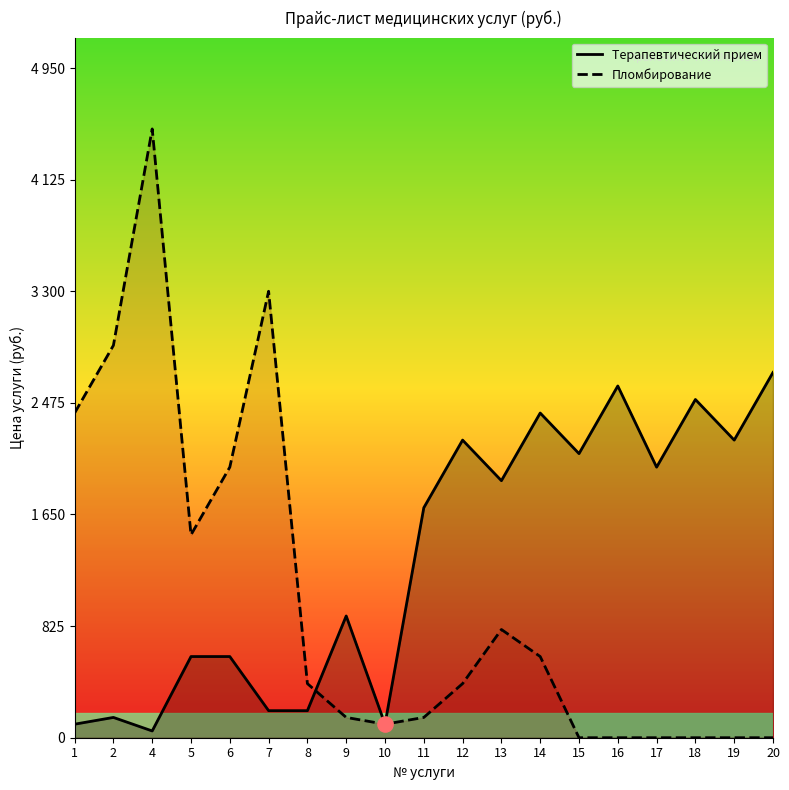

Which series has the largest total across all categories?

Терапевтический прием